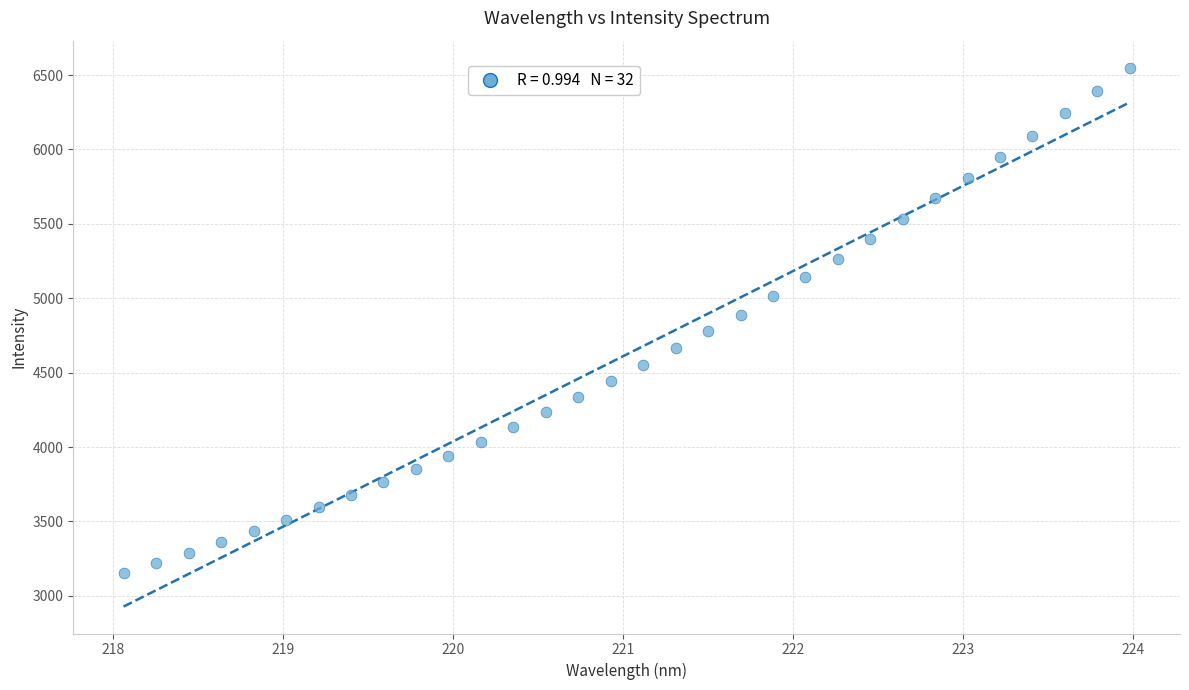

What is the range of Y values (max minus min)?

3396.2